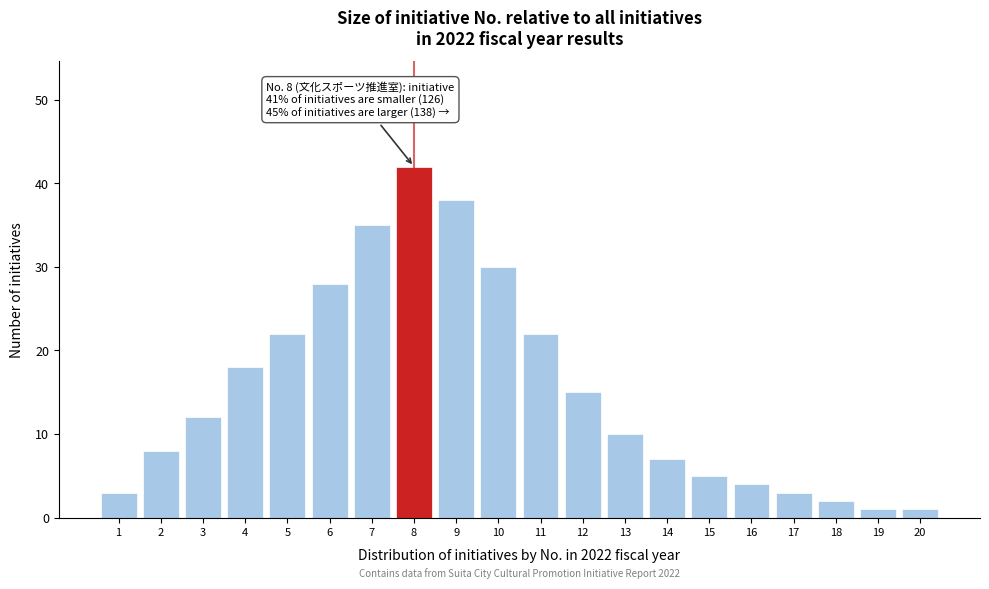

Reading left to right, list all the values displayed in this chart.

1=3	2=8	3=12	4=18	5=22	6=28	7=35	8=42	9=38	10=30	11=22	12=15	13=10	14=7	15=5	16=4	17=3	18=2	19=1	20=1